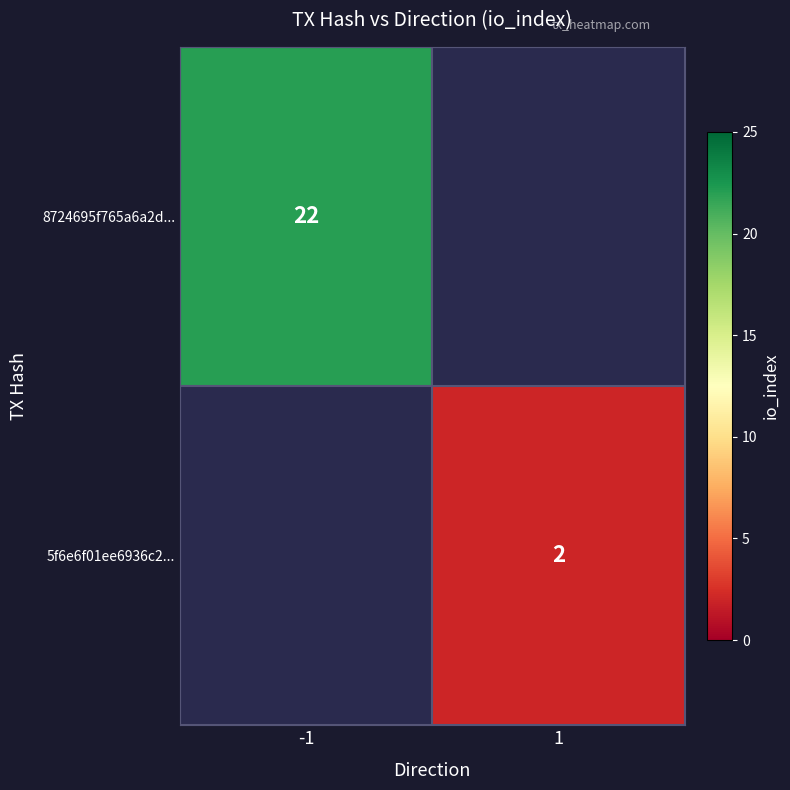

True or false: 5f6e6f01ee6936c2... has a value of 0.5 at 1.

False